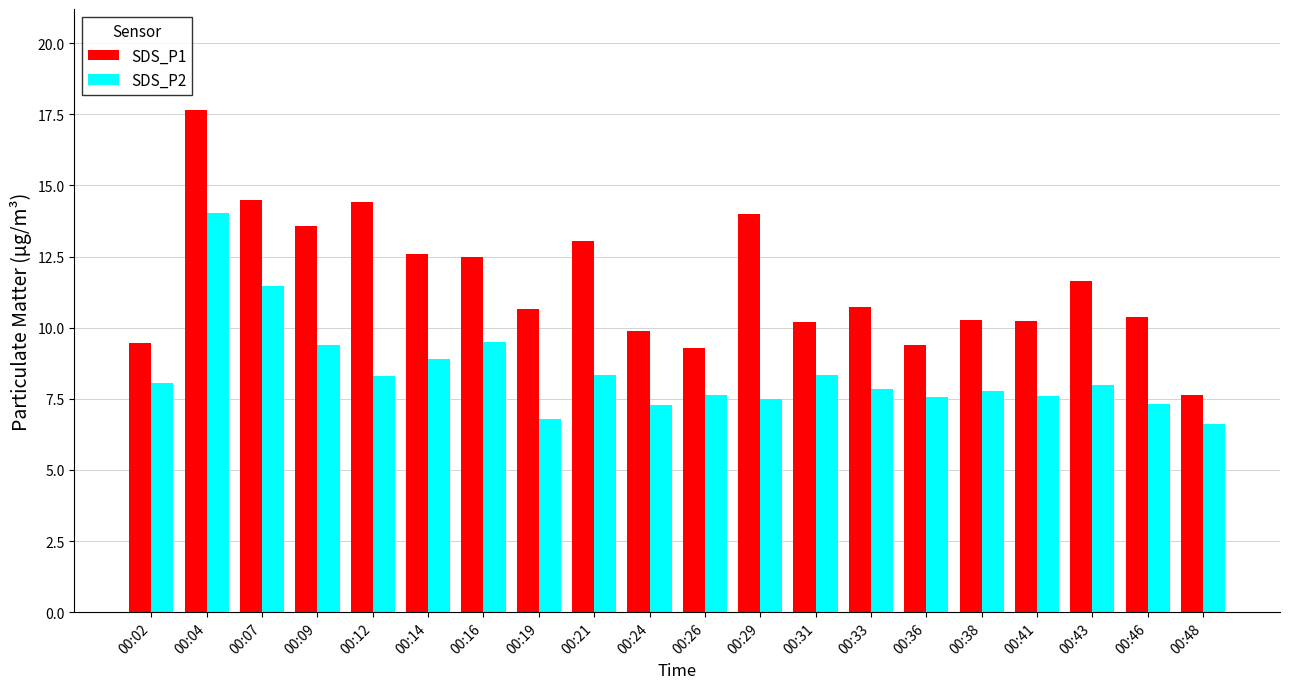

Between 00:12 and 00:43, which series saw the biggest shift?

SDS_P1